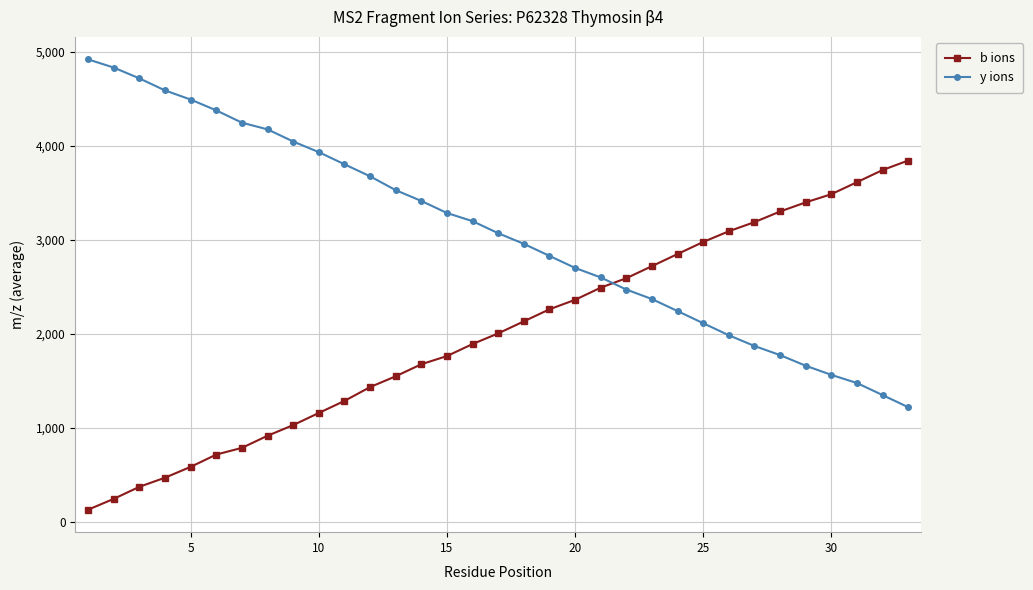

True or false: b ions has more than 0 points higher than both neighbors.

False